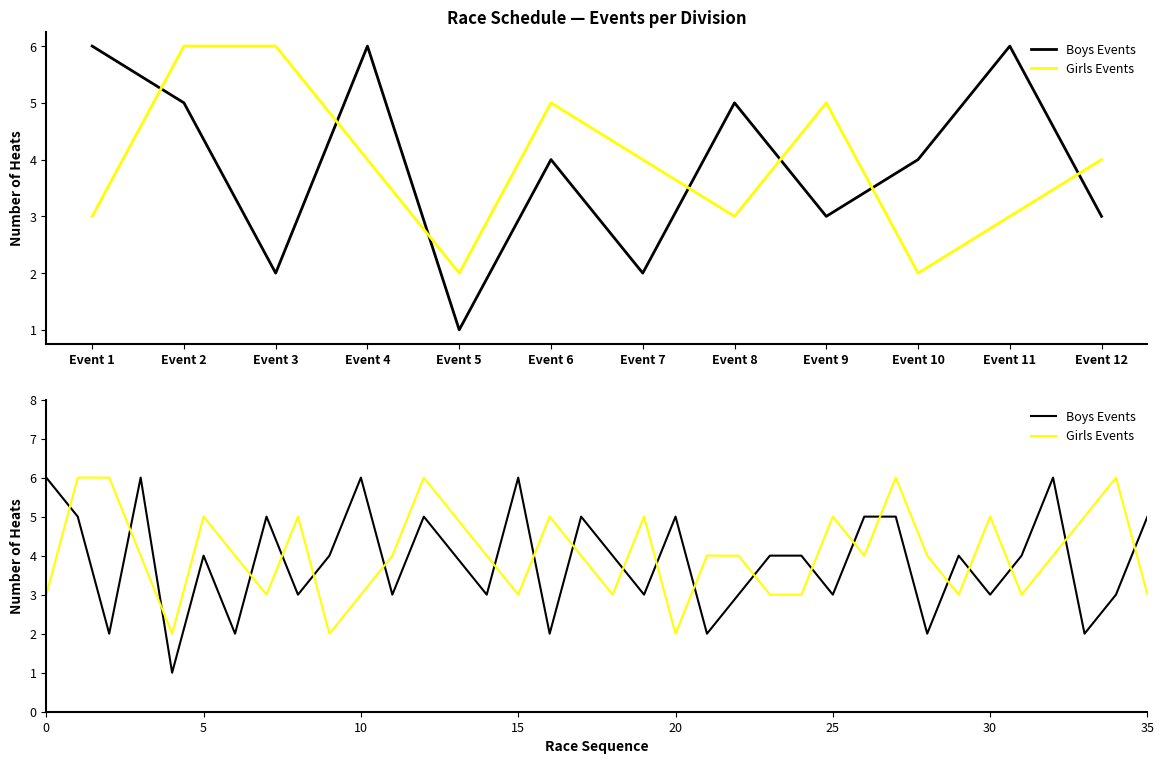

Is the value of Girls Events at 27 greater than the value of Boys Events at 30?

Yes